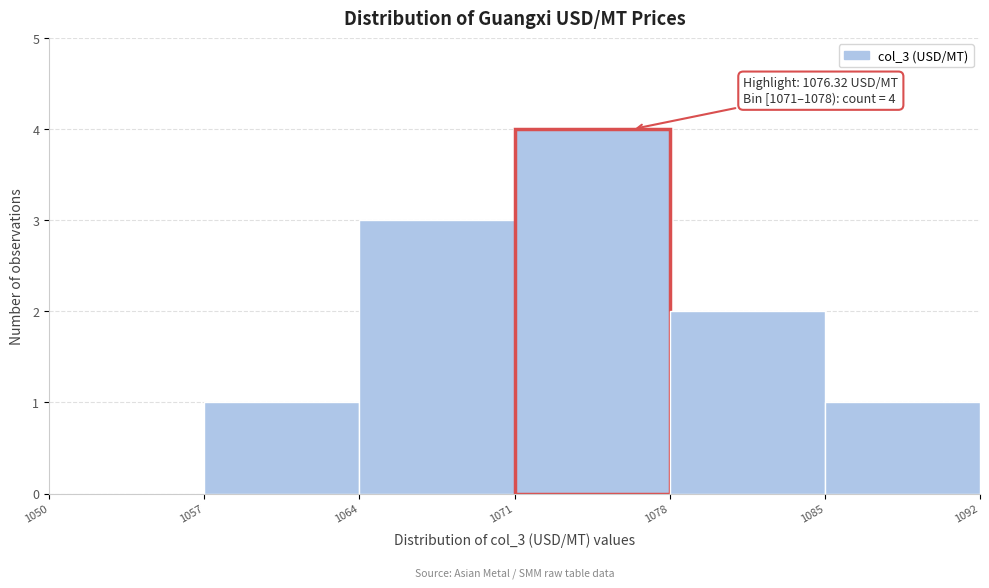

Over which range of the x-axis is the bar tallest?

1071 to 1078